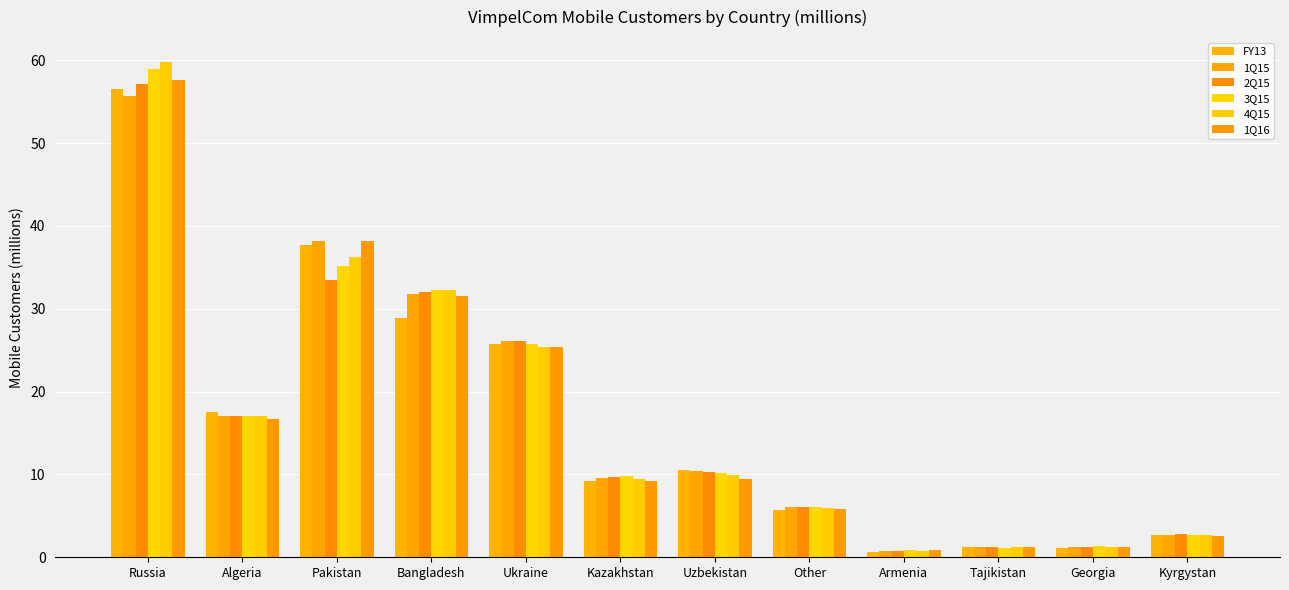

Which series changed the most between Ukraine and Tajikistan?

1Q15